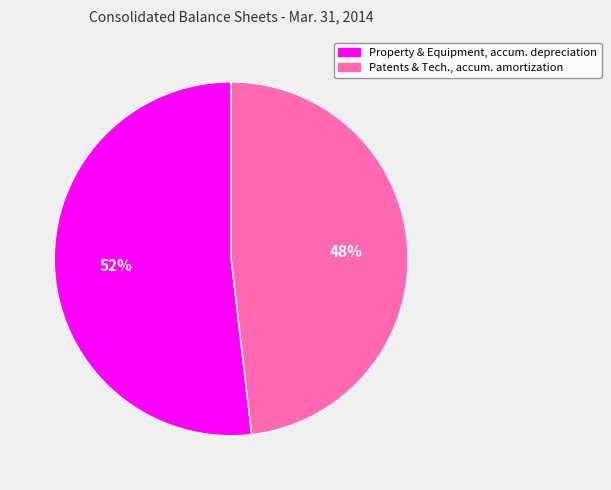

How many segments does this pie chart have?

2